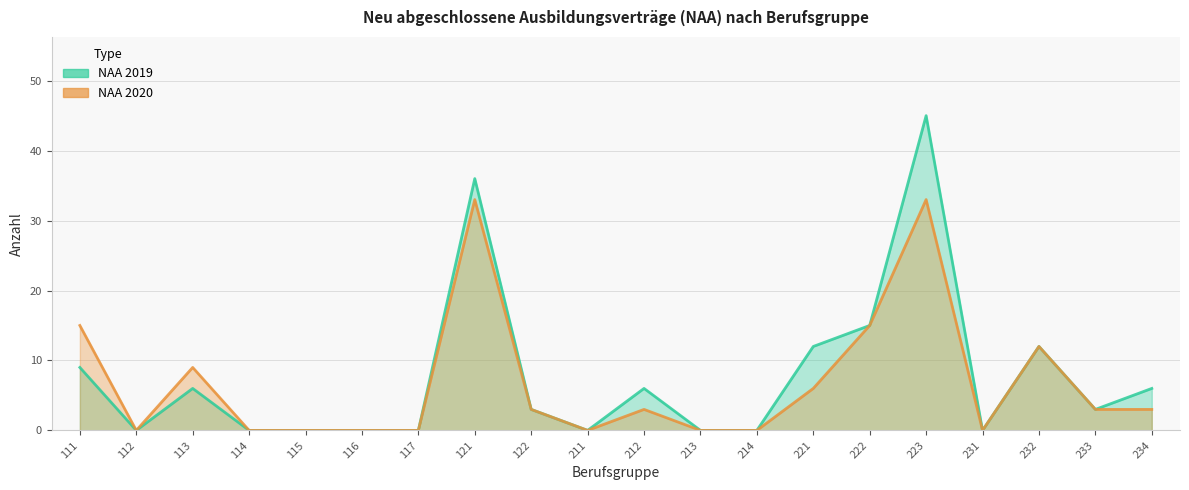

At which category is the sum across all series the highest?

223